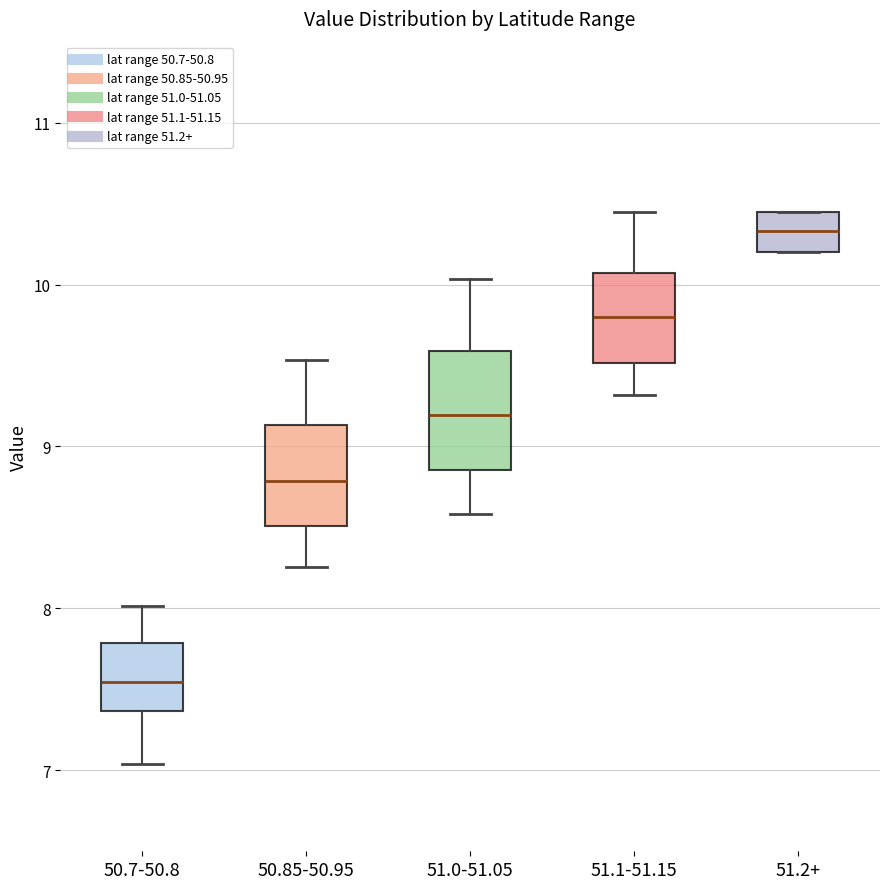

Reading left to right, read every box against the y-axis: the position of its median line, the range the box covers, and the ends of its whiskers. The values are not printed on the chart, so give them approximately, as read against the axis.

50.7-50.8: median 7.5, box 7.4 to 7.8, whiskers 7.0 to 8.0
50.85-50.95: median 8.8, box 8.5 to 9.1, whiskers 8.3 to 9.5
51.0-51.05: median 9.2, box 8.9 to 9.6, whiskers 8.6 to 10.0
51.1-51.15: median 9.8, box 9.5 to 10.1, whiskers 9.3 to 10.4
51.2+: median 10.3, box 10.2 to 10.4, whiskers 10.2 to 10.4